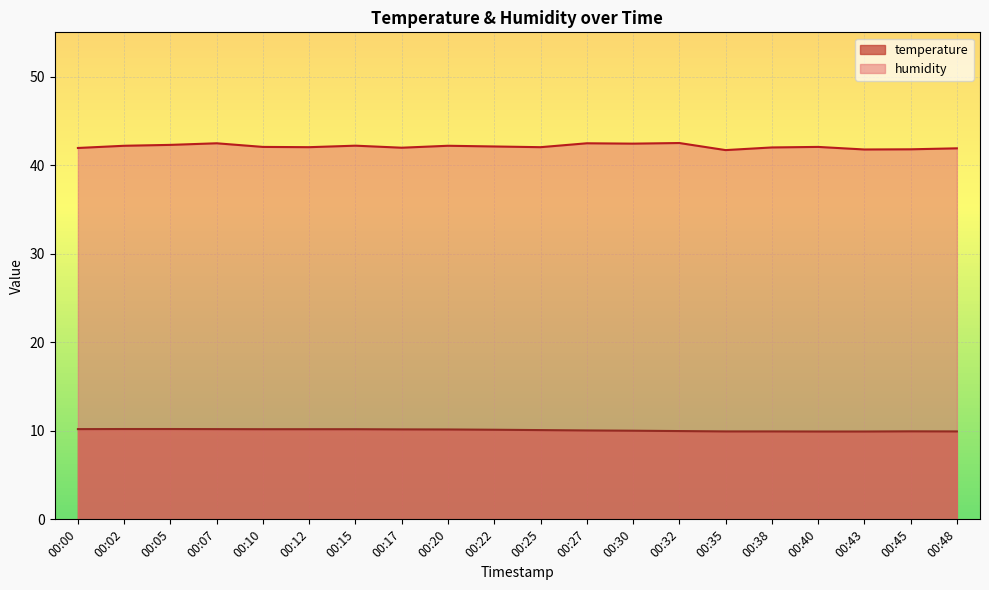

What is the value of the temperature point at the 11th from the left?

10.1